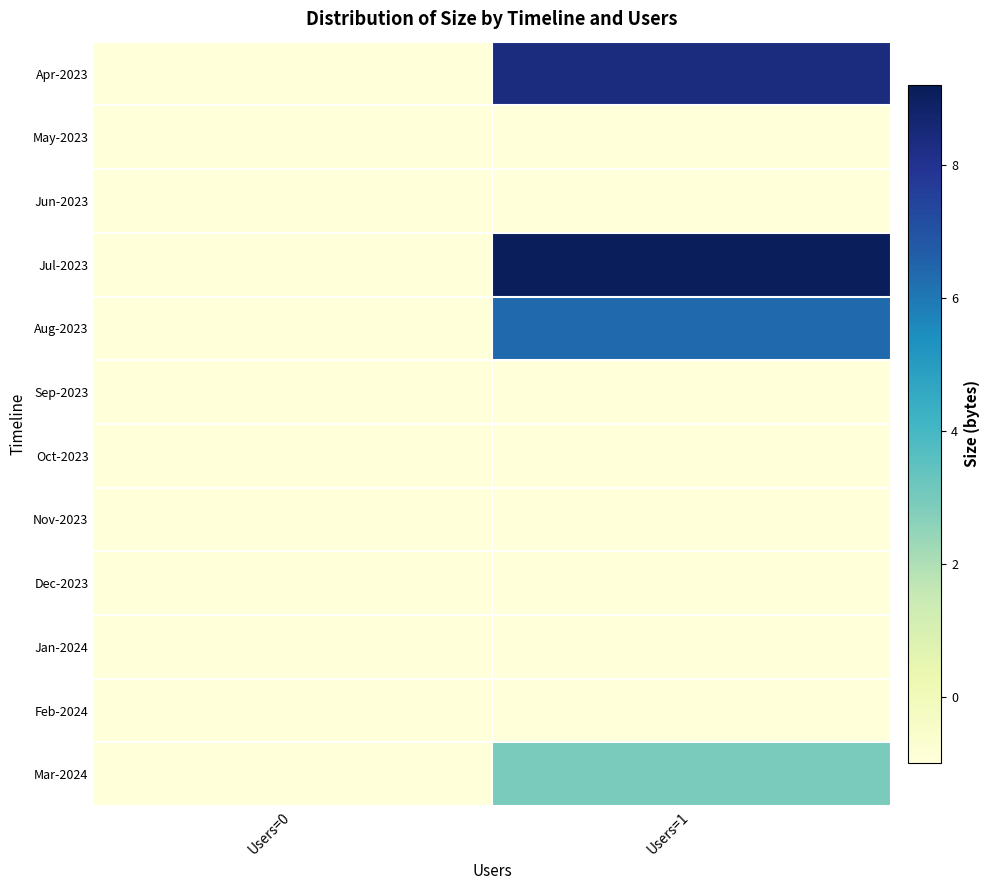

How many distinct data groups are displayed?

12